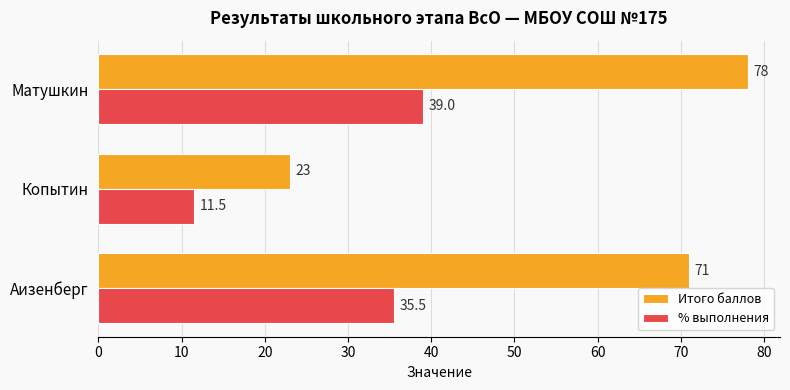

What is the sum of the Итого баллов values at Аизенберг and Матушкин?

149.0